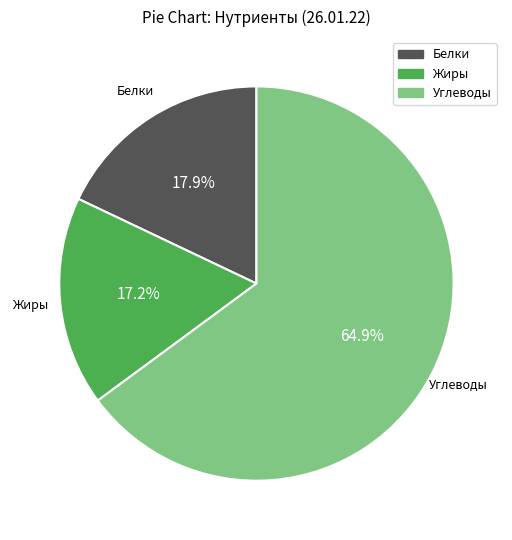

To the nearest percent, what percentage of the pie is Жиры?

17%